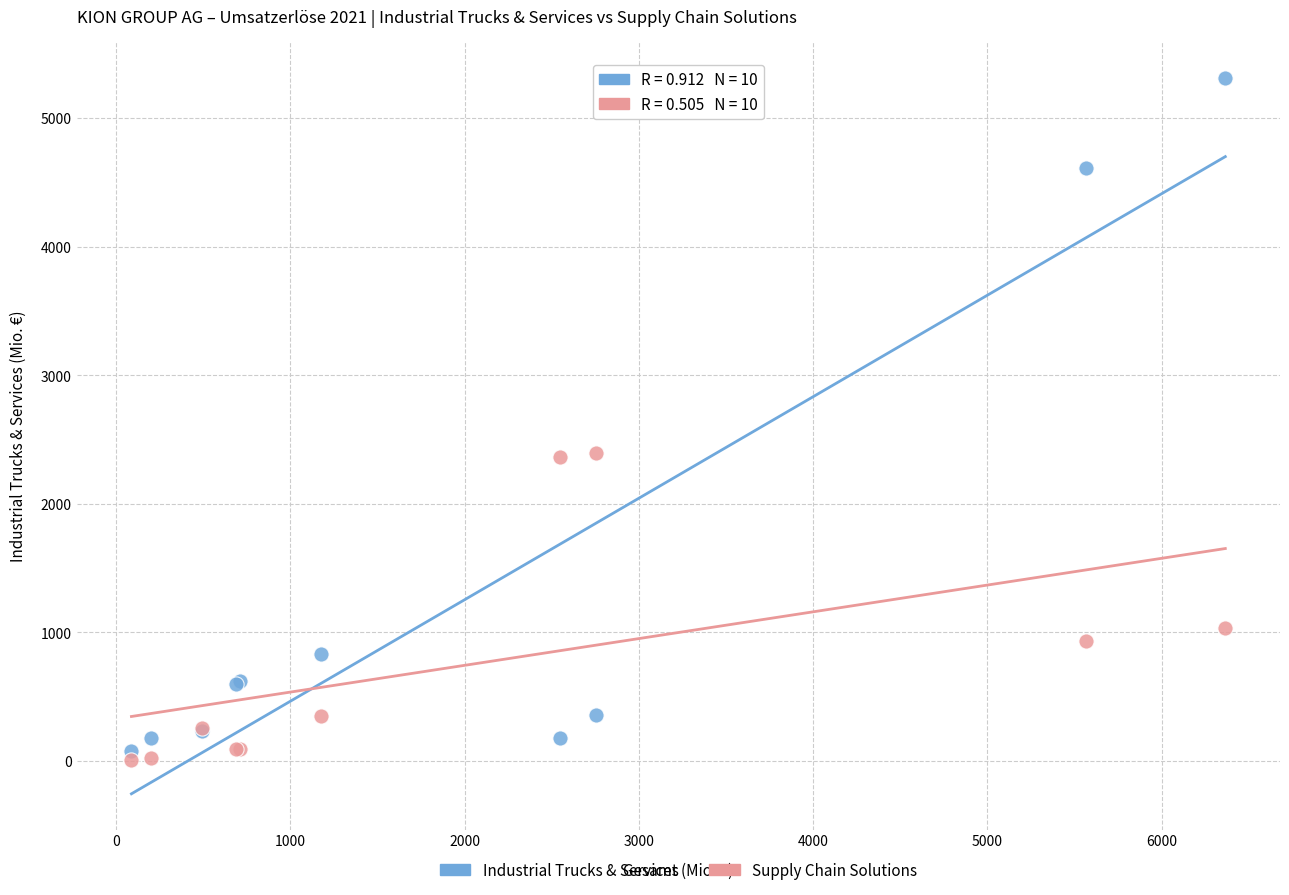

In the Supply Chain Solutions series, what Y value is closest to 1202?

1037.3